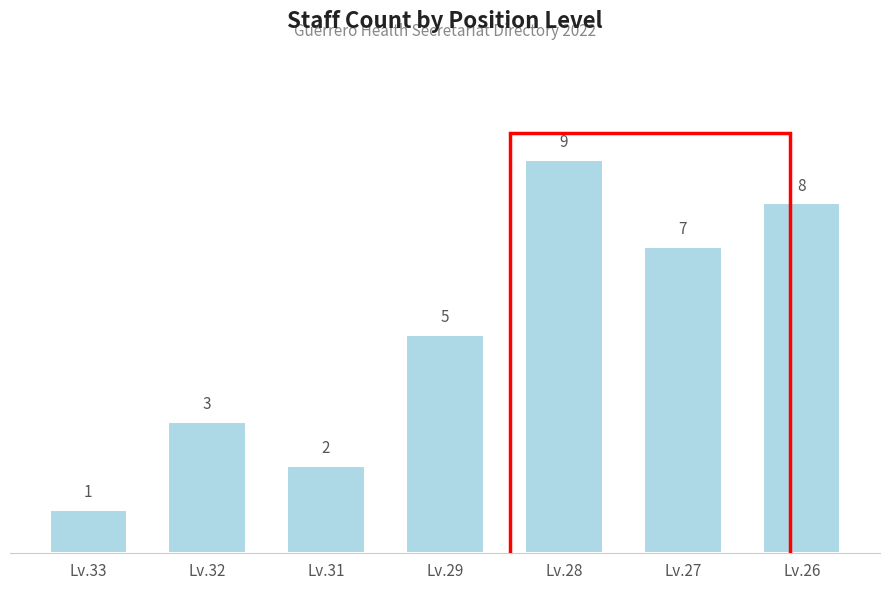

Does the chart contain stacked bars?

No